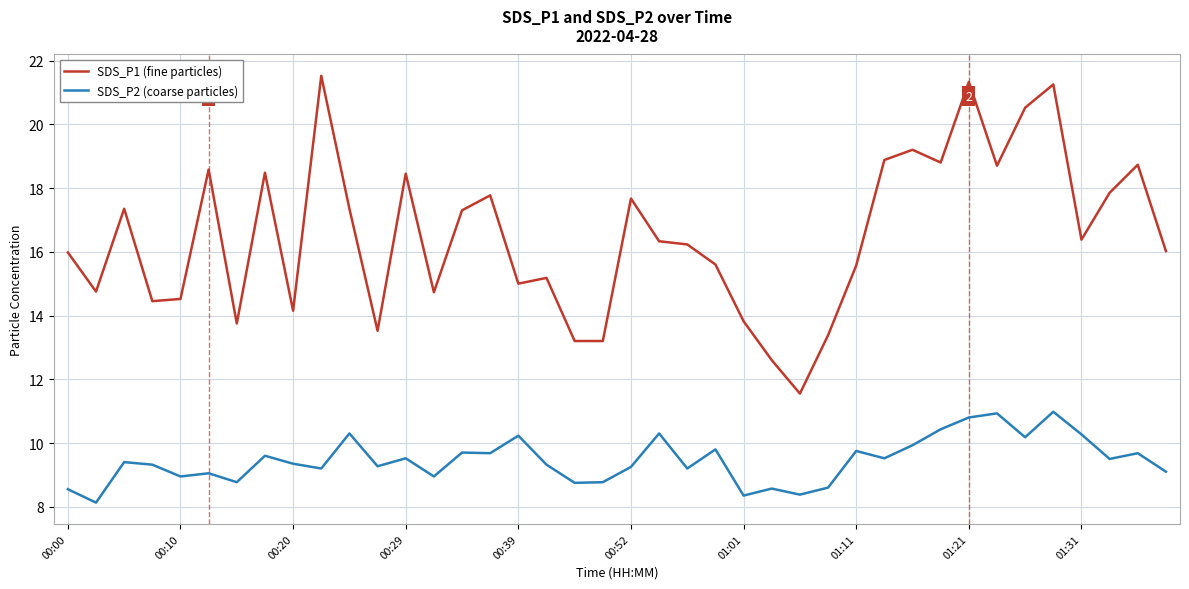

Which series has the largest range (max minus min)?

SDS_P1 (fine particles)